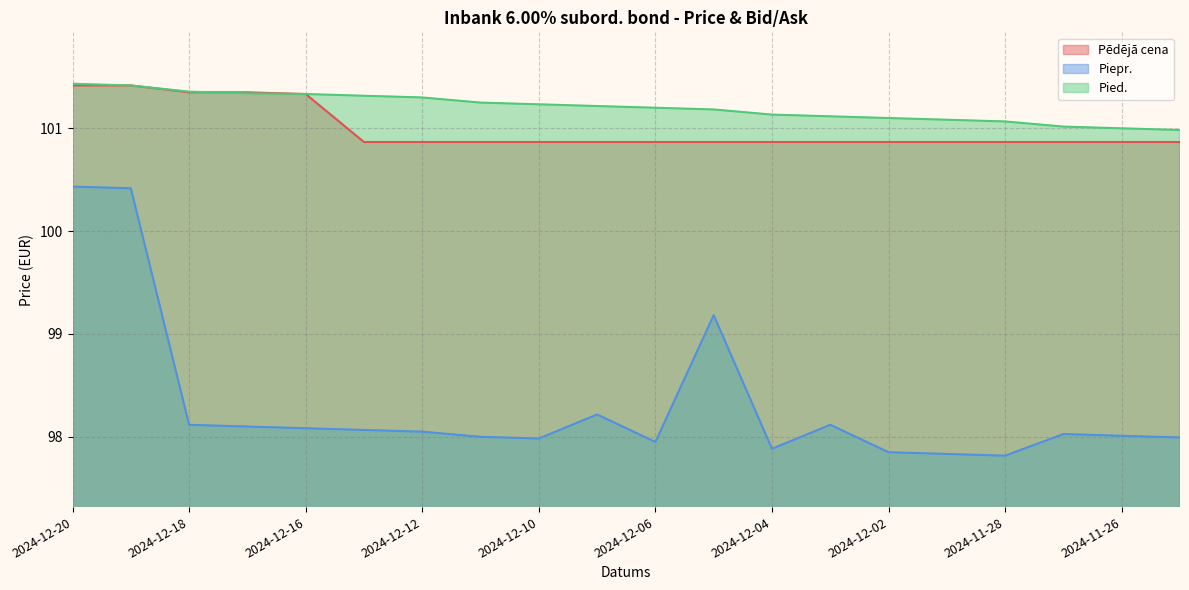

What is the lowest value of the Piepr. series?

97.8